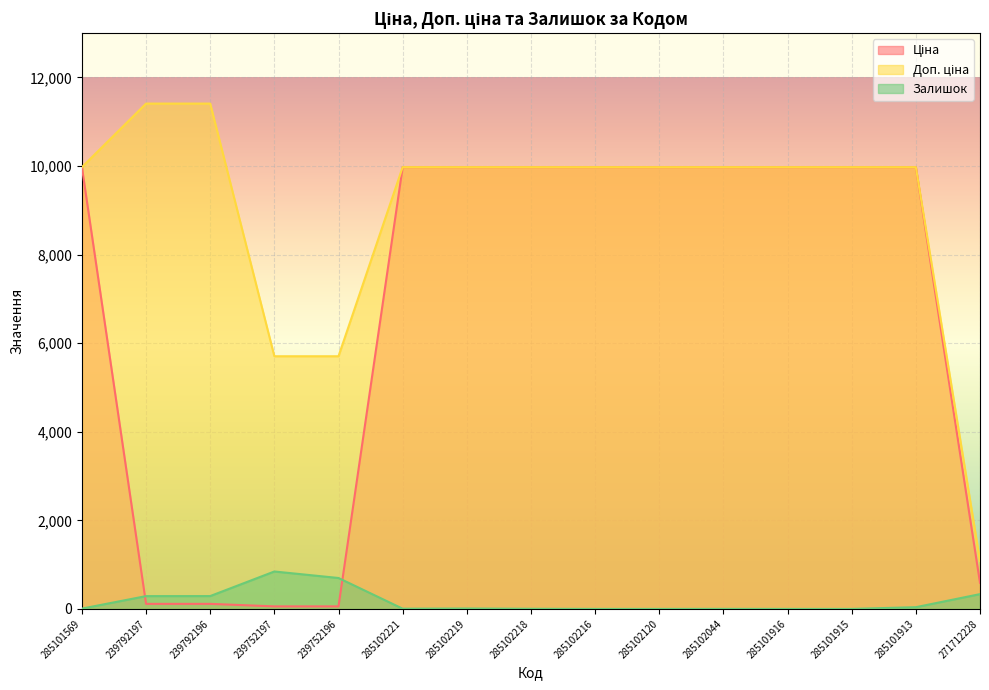

What are all the series names shown in the legend?

Ціна, Доп. ціна, Залишок